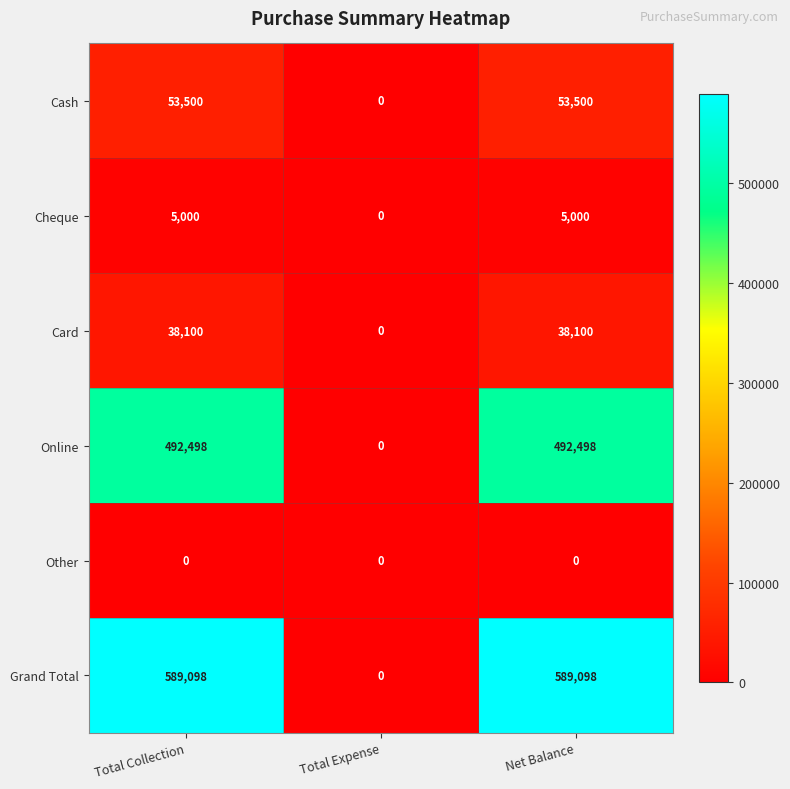

Which series has the widest spread of values?

Grand Total